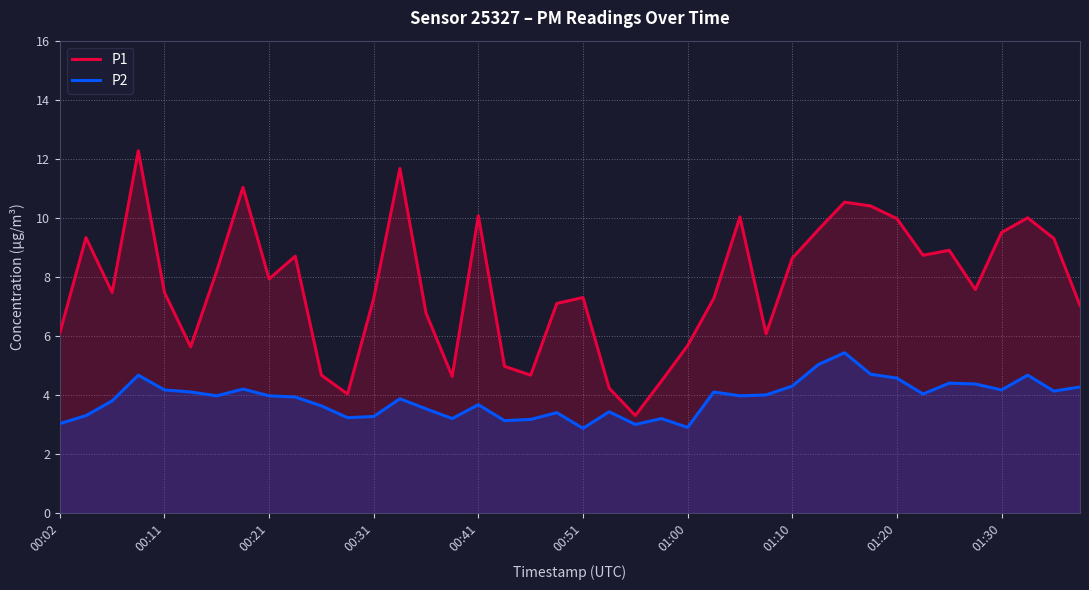

At which label does P2 first exceed 3?

00:02